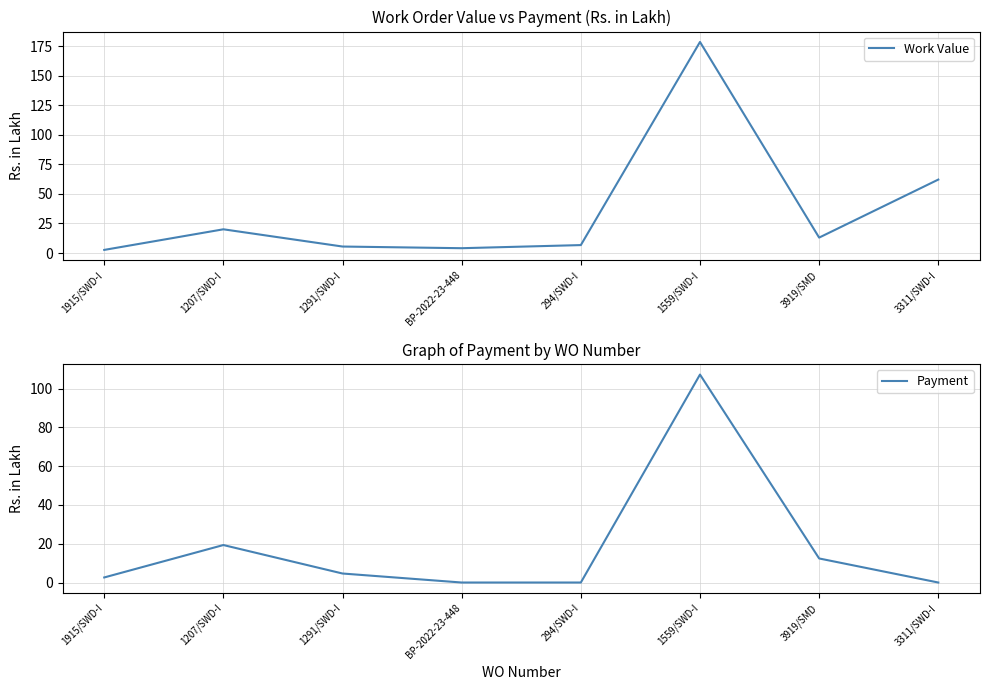

The value of Work Value at 3311/SWD-I is 62.1. True or false?

True